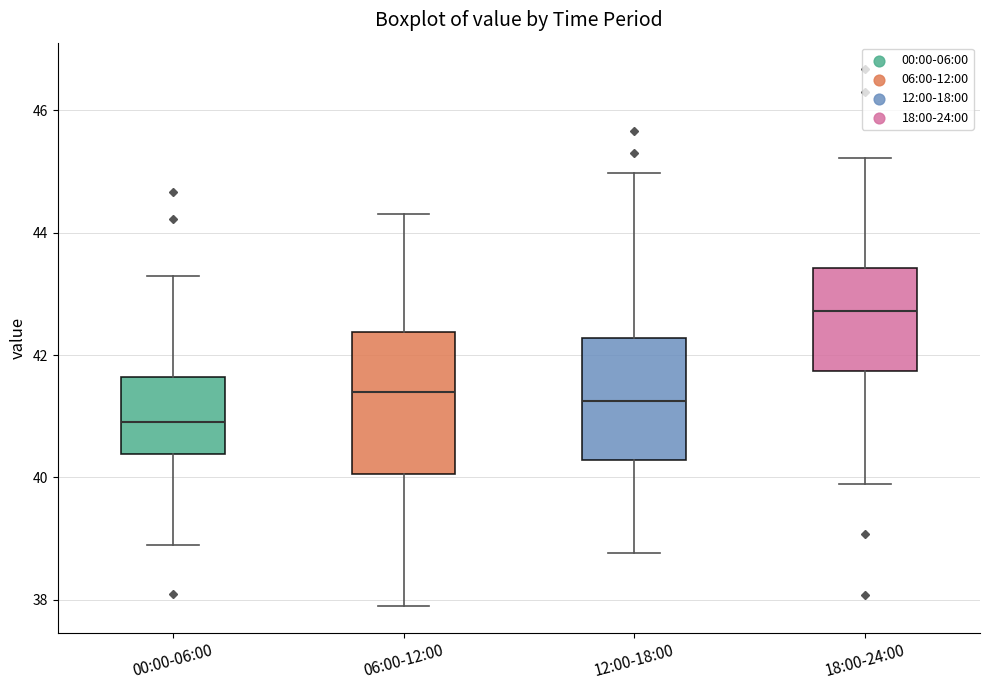

Where does the median line of the box for 18:00-24:00 sit on the y-axis? The values are not printed on the chart, so give them approximately, as read against the axis.

42.8